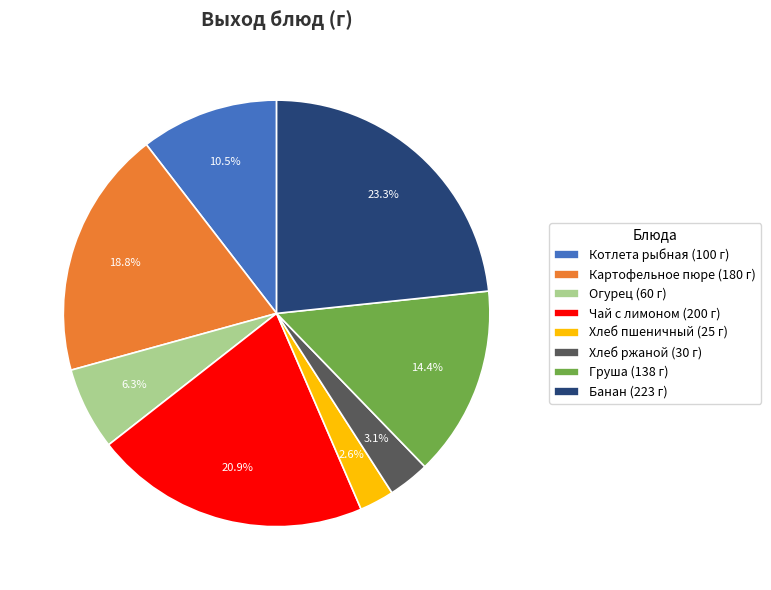

Approximately how many times larger is the value at Огурец compared to Хлеб пшеничный?

2.4